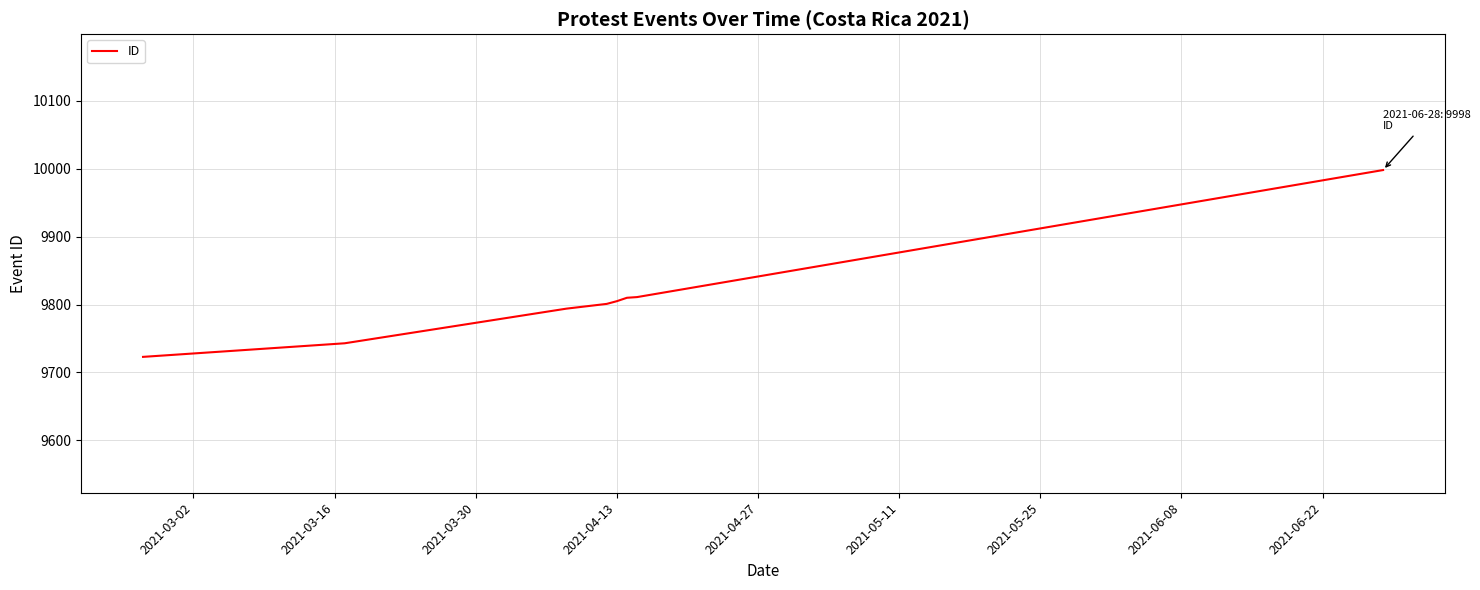

What is the sum of all values?

78485